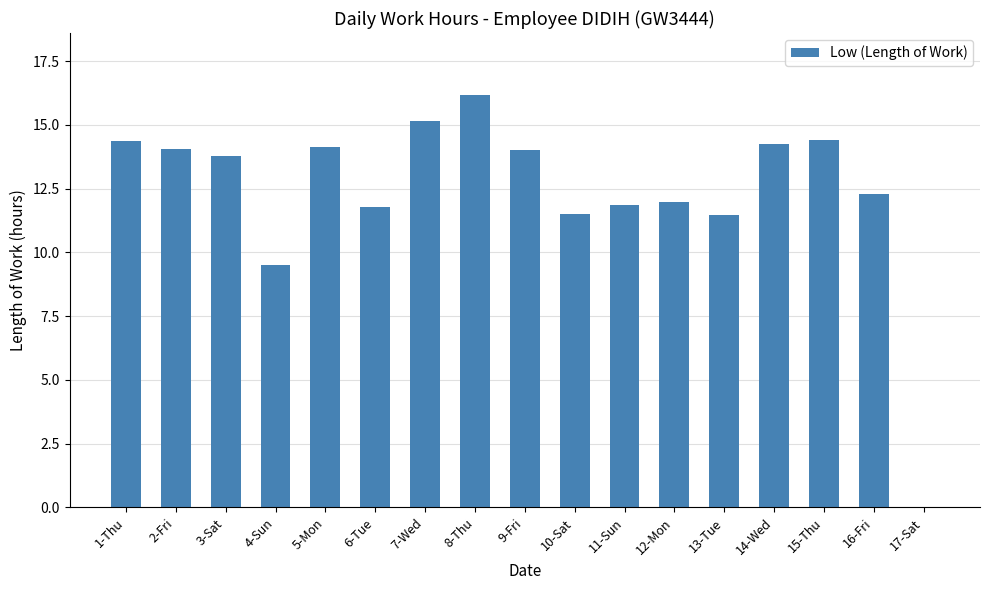

Which label corresponds to the largest value in the chart?

8-Thu